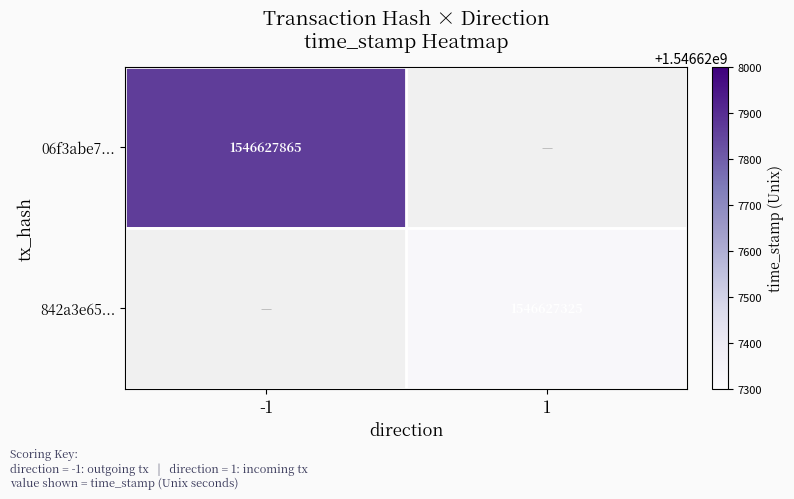

Reading left to right, transcribe all the data shown in this chart.

06f3abe7e3ab82600fae90ec45e5ba134a3c01d: -1	1546627865
842a3e6529a8202060ca9156ea3e83e58c24e99: 1	1546627325